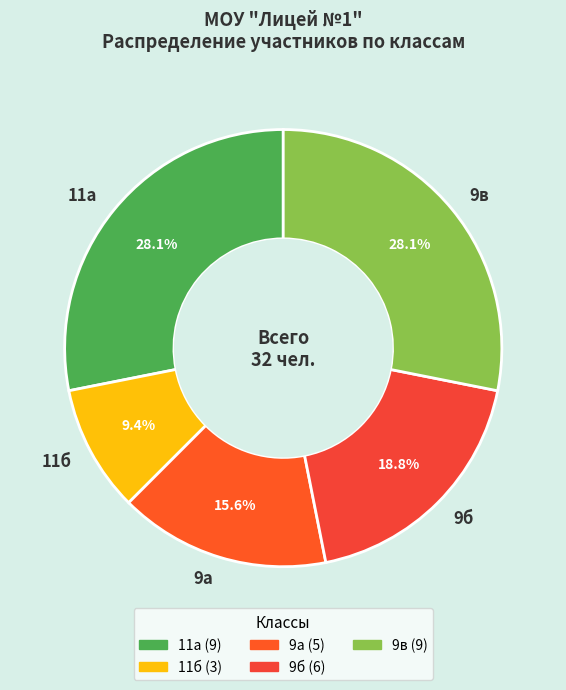

Is there a majority slice in this chart?

No